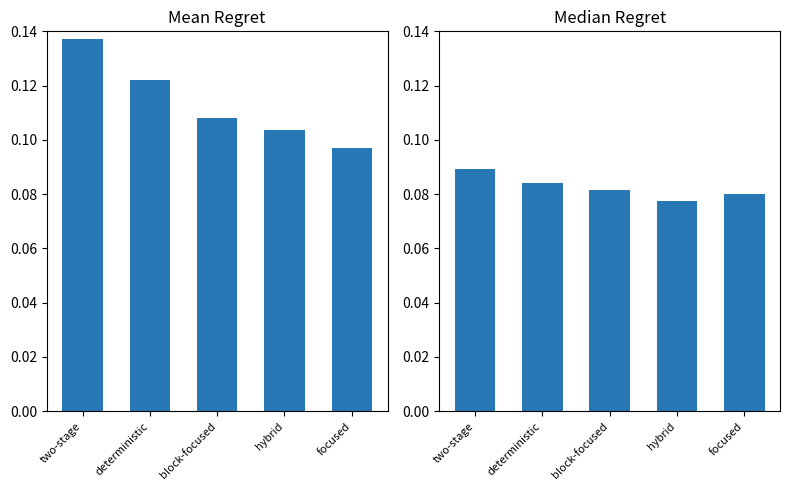

The WA score (mean) series shows 0.2 at focused. True or false?

False